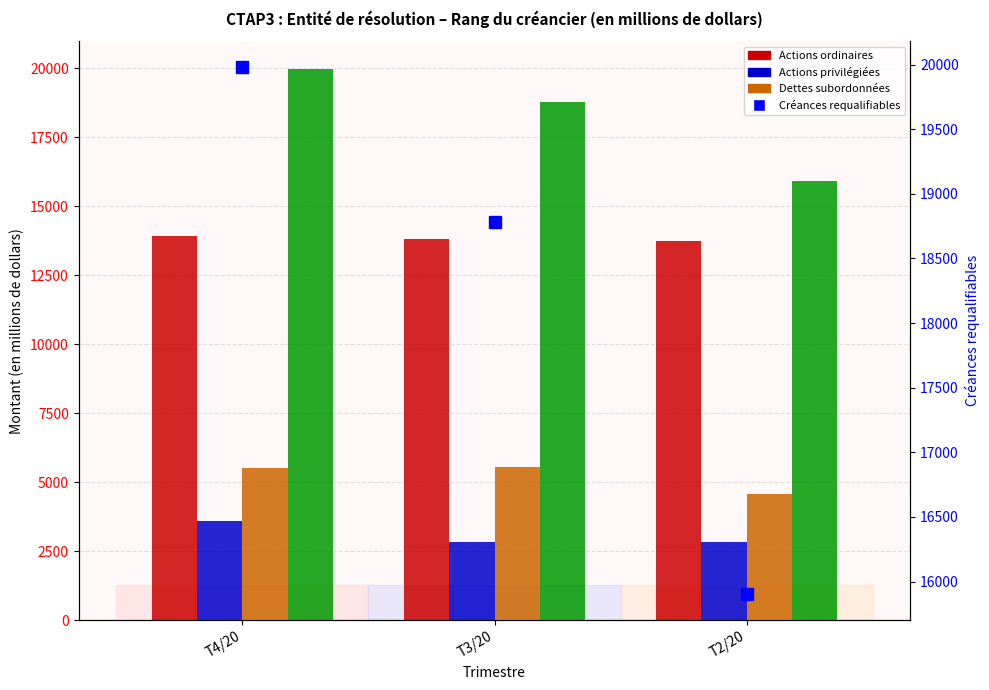

Reading right to left, list all the values displayed in this chart.

Actions ordinaires: T2/20=13722	T3/20=13800	T4/20=13908
Actions privilégiées: T2/20=2825	T3/20=2825	T4/20=3575
Dettes subordonnées: T2/20=4564	T3/20=5560	T4/20=5526
Créances requalifiables: T2/20=15906	T3/20=18785	T4/20=19977